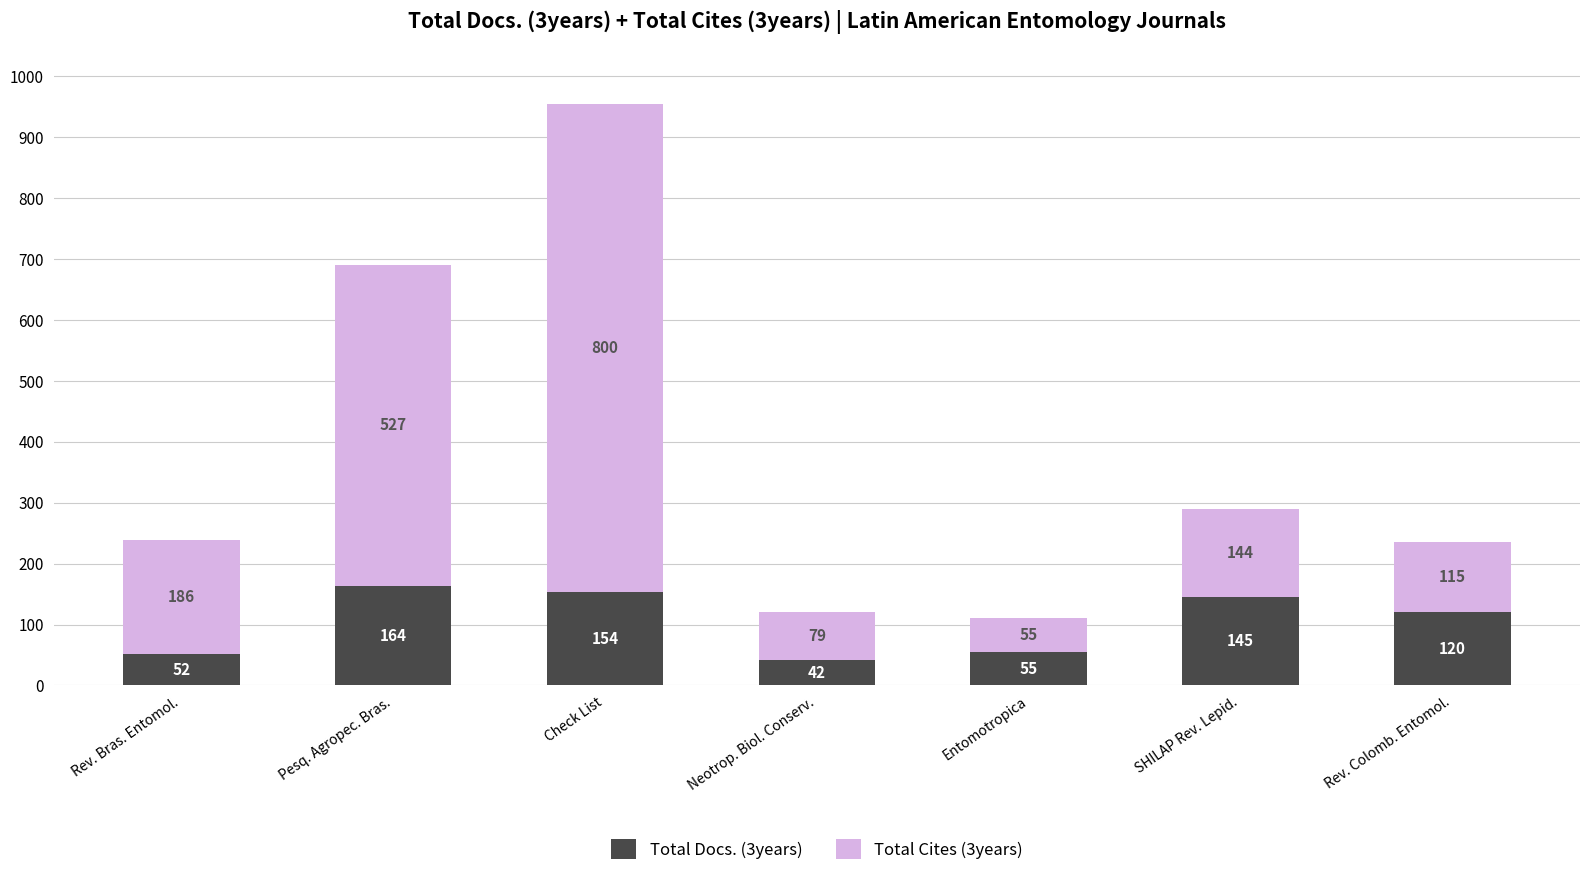

What is the difference between the Total Docs. (3years) values at Entomotropica and SHILAP Rev. Lepid.?

90